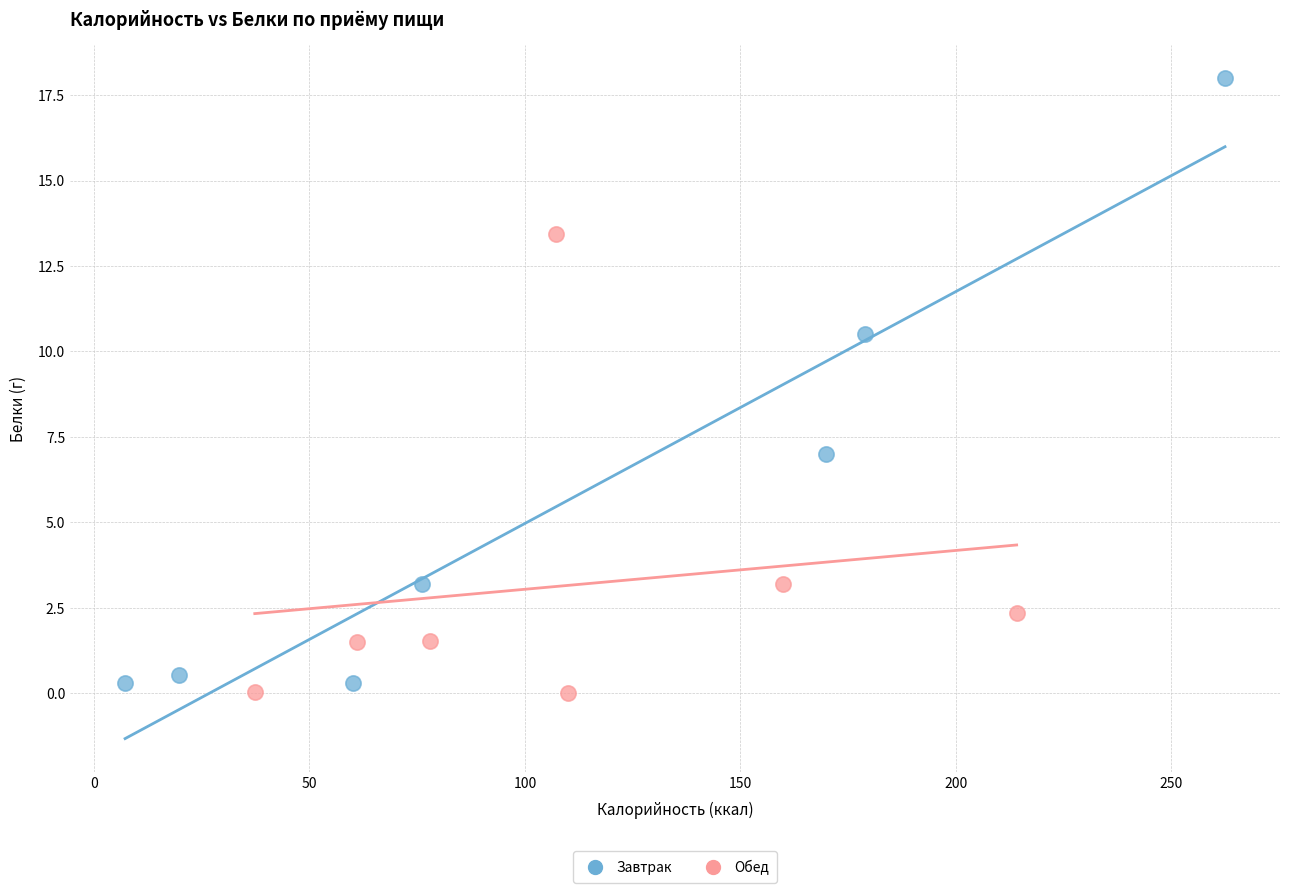

Which series contains the highest Y value?

Завтрак